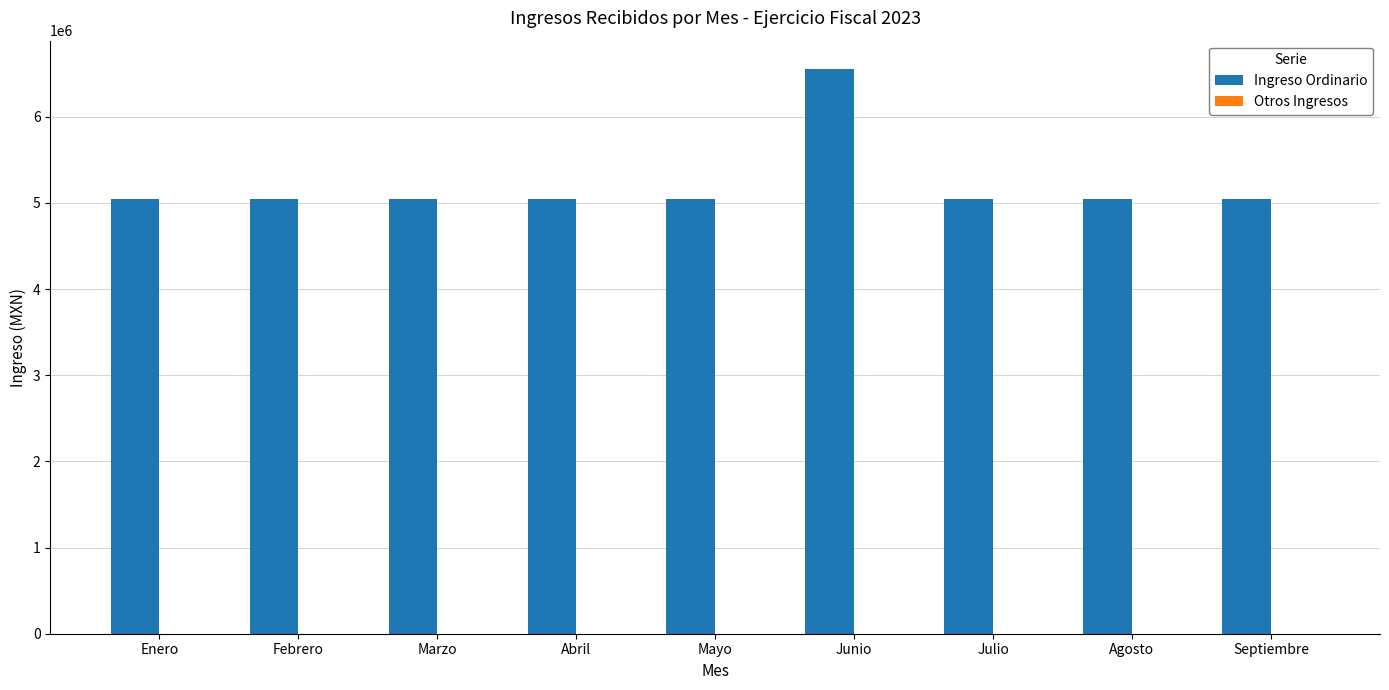

Reading right to left, what are all the values shown in this chart?

Septiembre=5045423.8	Agosto=5045423.8	Julio=5045423.8	Junio=6553884.5	Mayo=5045423.8	Abril=5045423.8	Marzo=5045423.8	Febrero=5045423.8	Enero=5045423.8